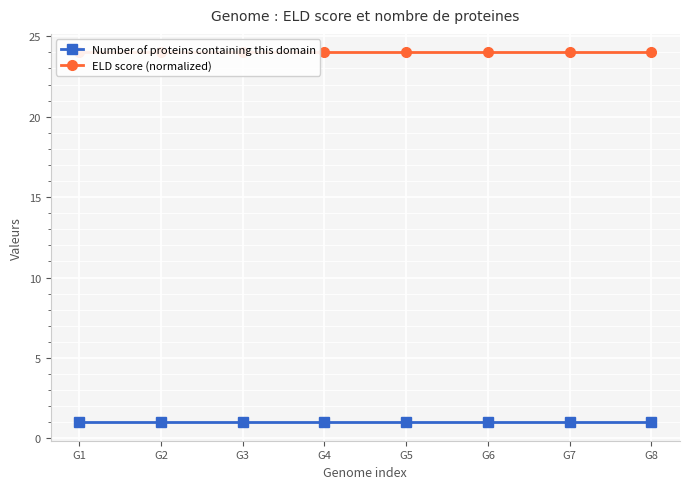

At which label does ELD score (normalized) reach its minimum?

G1